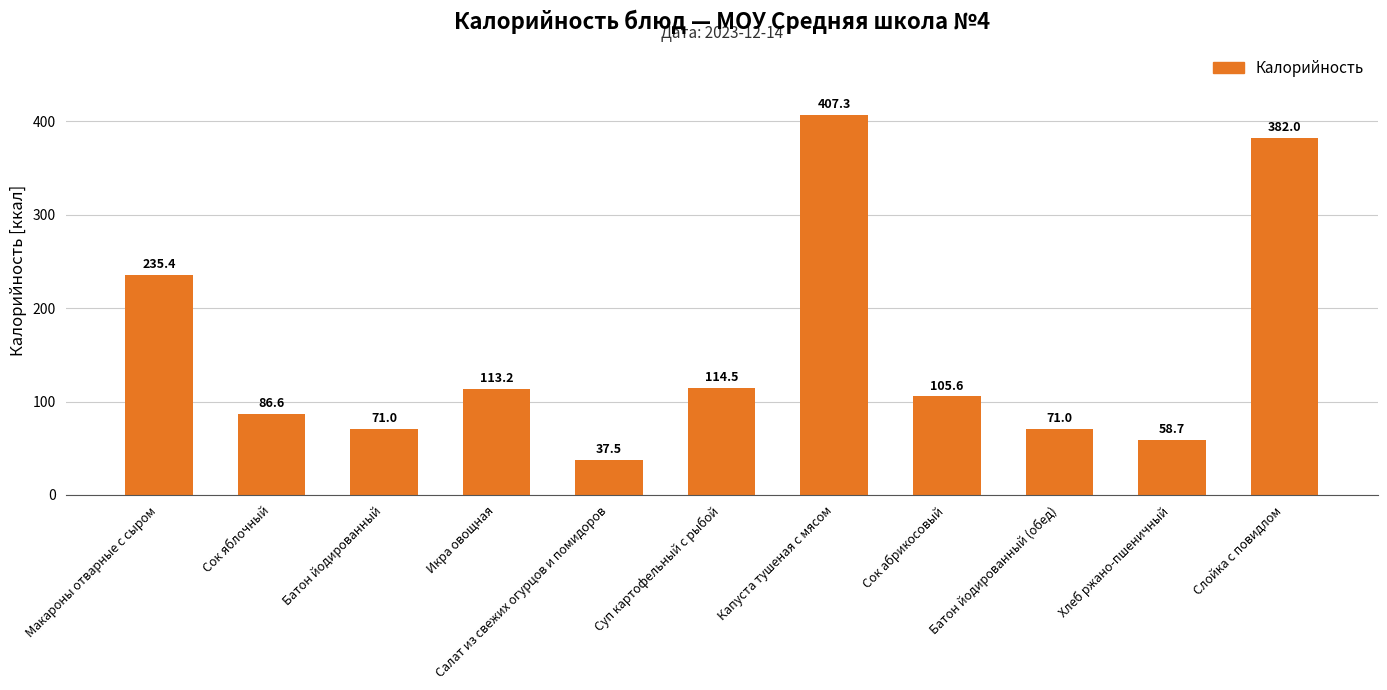

What position from the right is Капуста тушеная с мясом?

5